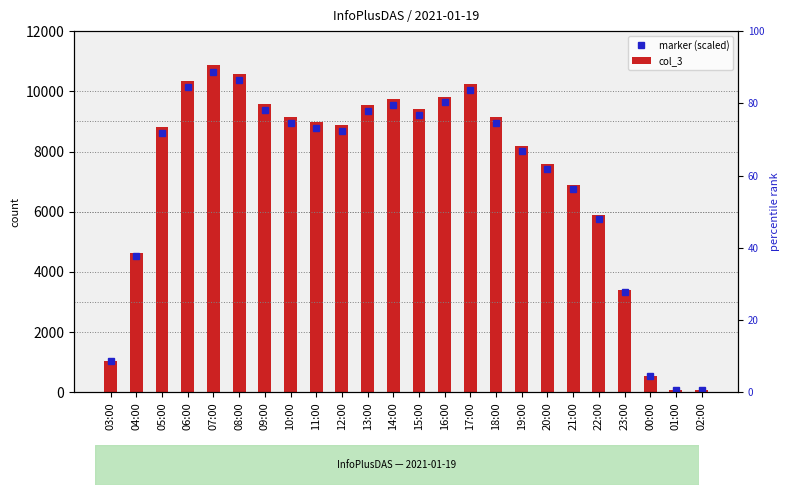

List the labels in order of marker (scaled) value, smallest first.

01:00, 02:00, 00:00, 03:00, 23:00, 04:00, 22:00, 21:00, 20:00, 19:00, 05:00, 12:00, 11:00, 18:00, 10:00, 15:00, 13:00, 09:00, 14:00, 16:00, 17:00, 06:00, 08:00, 07:00